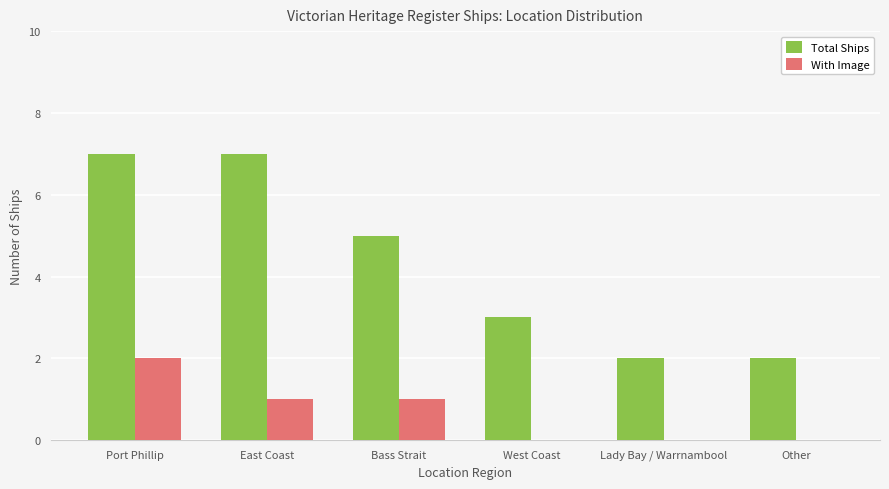

Between West Coast and Other, which series saw the biggest shift?

Total Ships